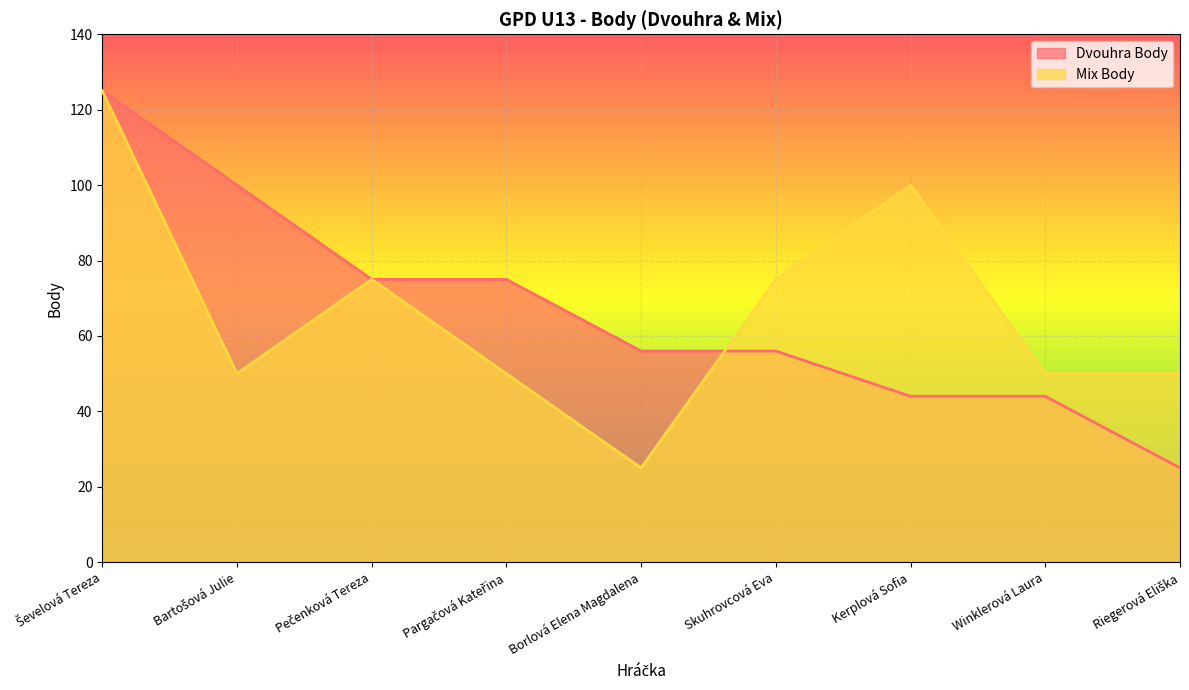

Reading right to left, what are all the values shown in this chart?

Dvouhra Body: 25	44	44	56	56	75	75	100	125
Mix Body: 50	50	100	75	25	50	75	50	125